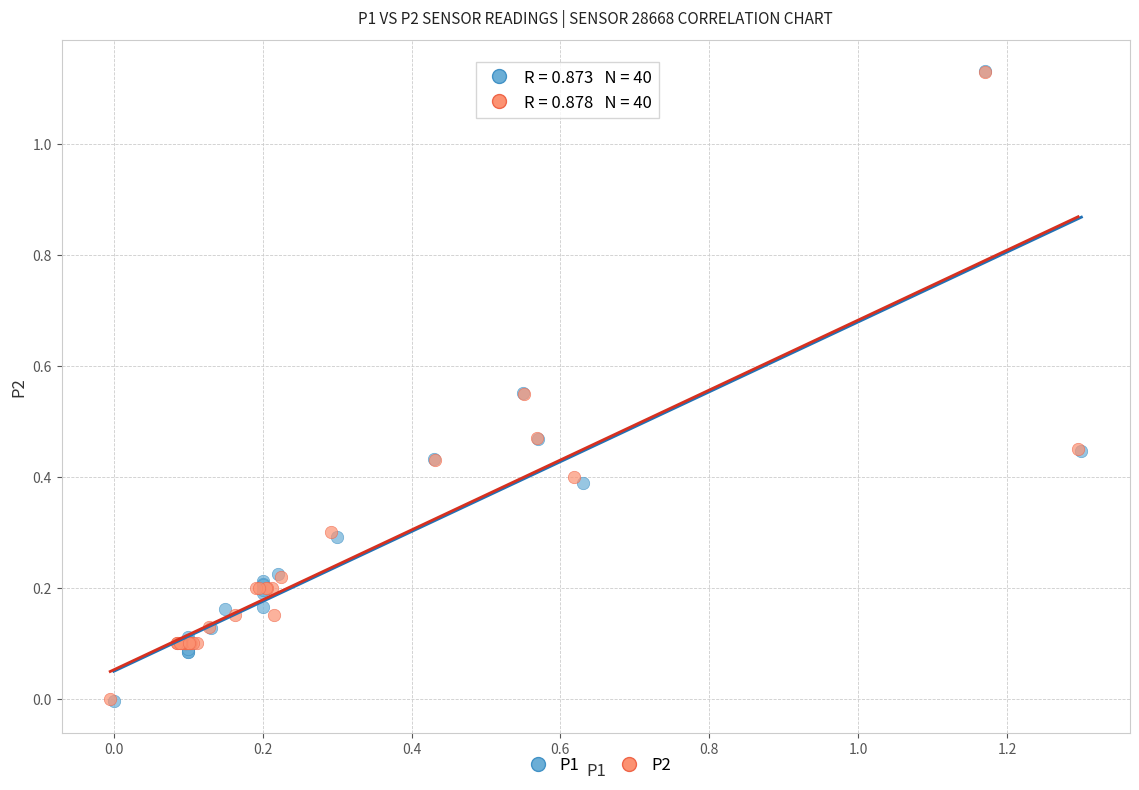

Which series has the widest spread of Y values?

P1